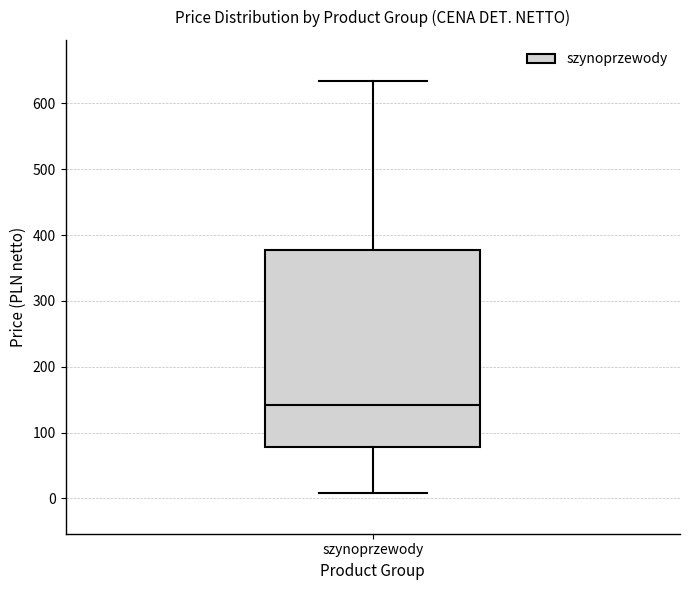

Transcribe this box plot: give where the median line is, the range the box spans, and where the two whiskers end, as read against the y-axis. The values are not printed on the chart, so give them approximately, as read against the axis.

median 140, box 80 to 380, whiskers 10 to 630